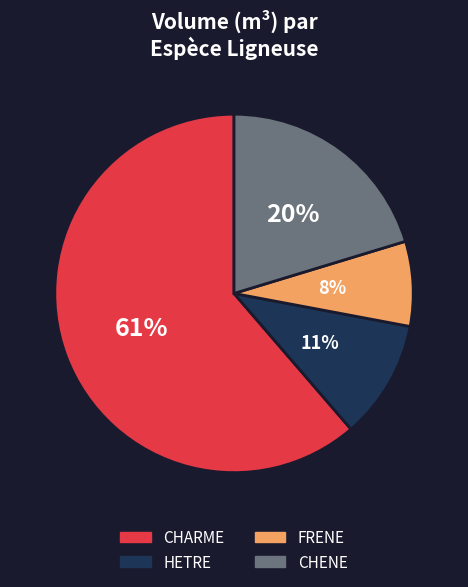

What is the ratio of the value at HETRE to the value at FRENE?

1.4